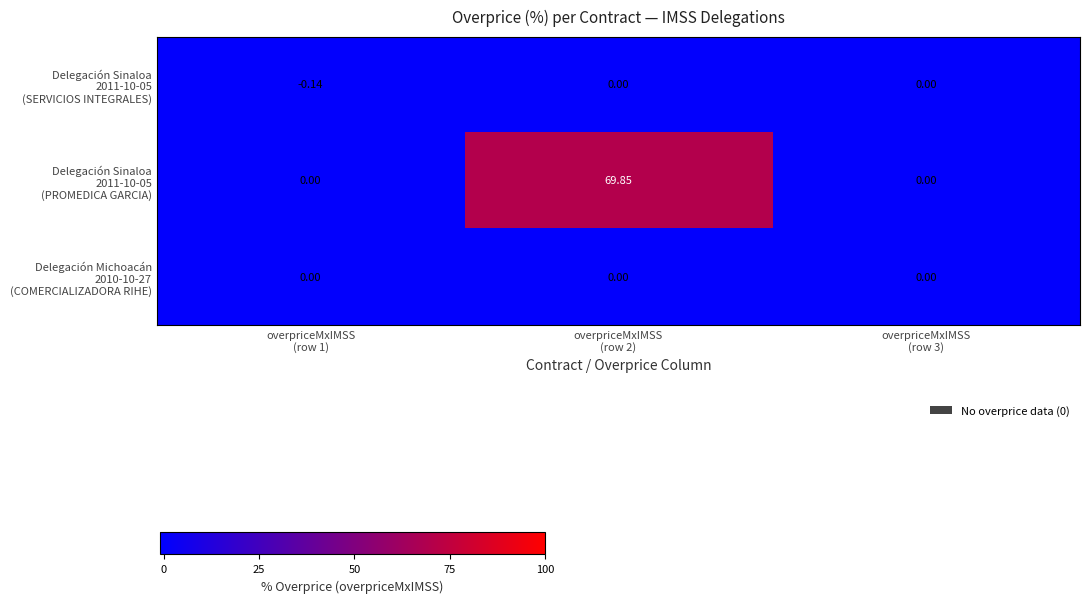

At which category is the sum across all series the highest?

overpriceMxIMSS
(row 2)